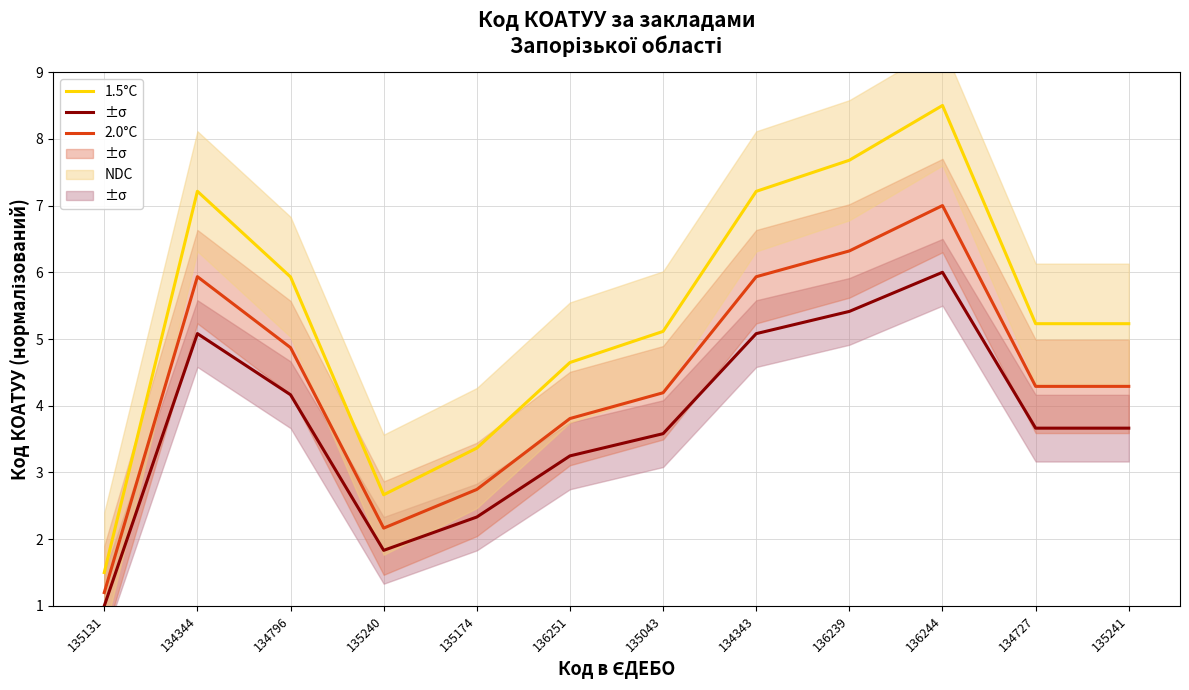

Reading right to left, list all the values displayed in this chart.

1.5°C: 5.2	5.2	8.5	7.7	7.2	5.1	4.6	3.4	2.7	5.9	7.2	1.5
2.0°C: 4.3	4.3	7.0	6.3	5.9	4.2	3.8	2.7	2.2	4.9	5.9	1.2
NDC: 3.7	3.7	6.0	5.4	5.1	3.6	3.2	2.3	1.8	4.2	5.1	1.0